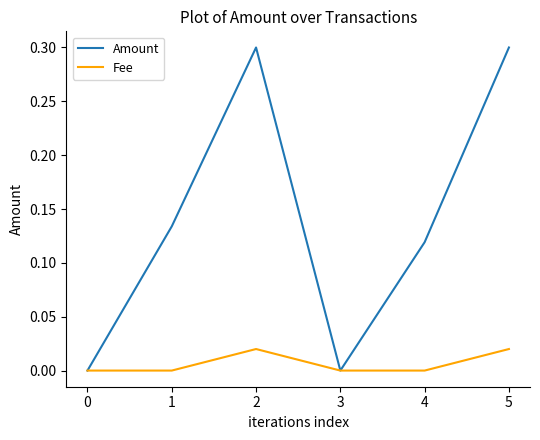

Which series has the widest spread of values?

Amount